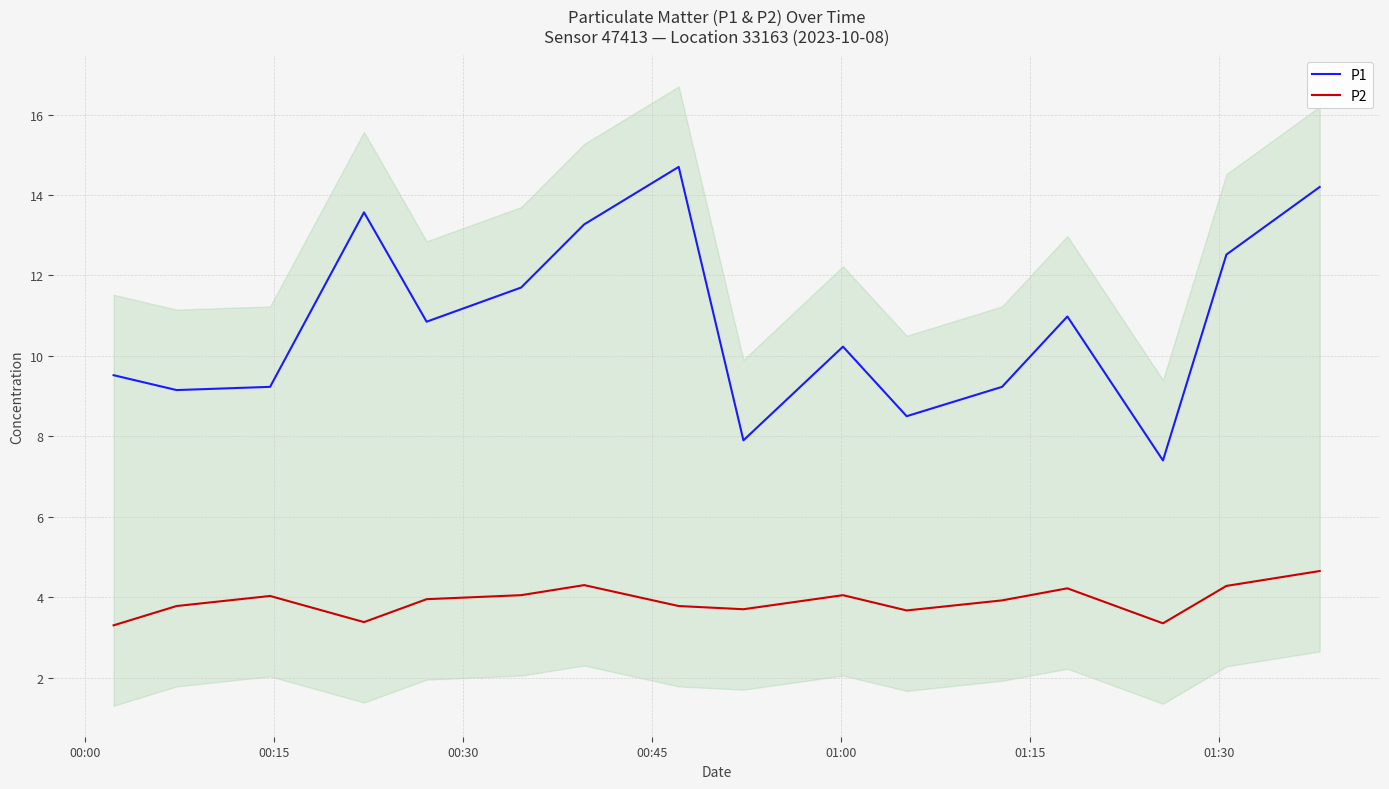

True or false: P1 and P2 intersect in this chart.

False